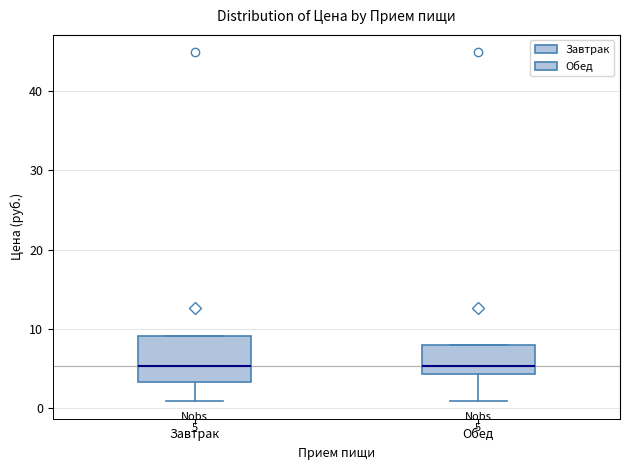

Which box is the tallest, from its lower edge to its upper edge?

Завтрак